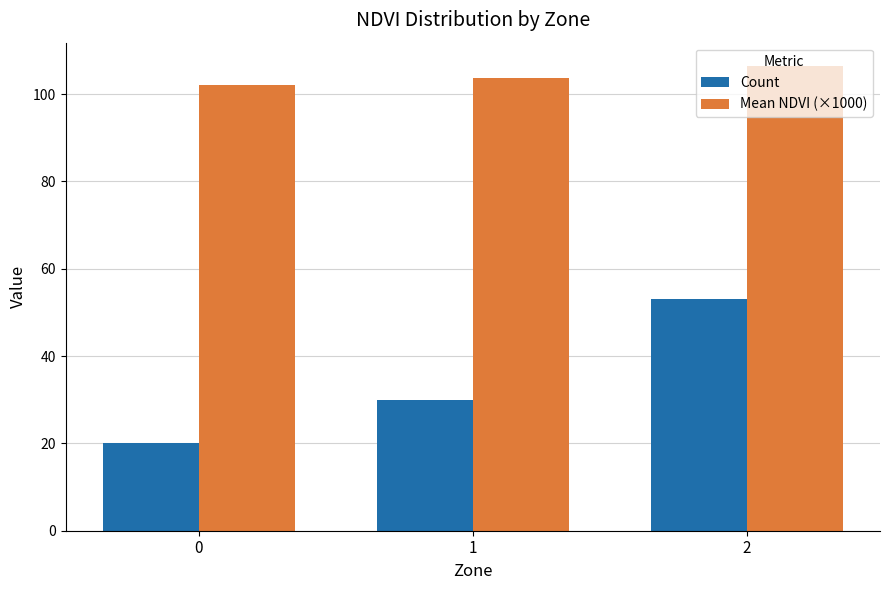

Which series has the widest spread of values?

Count